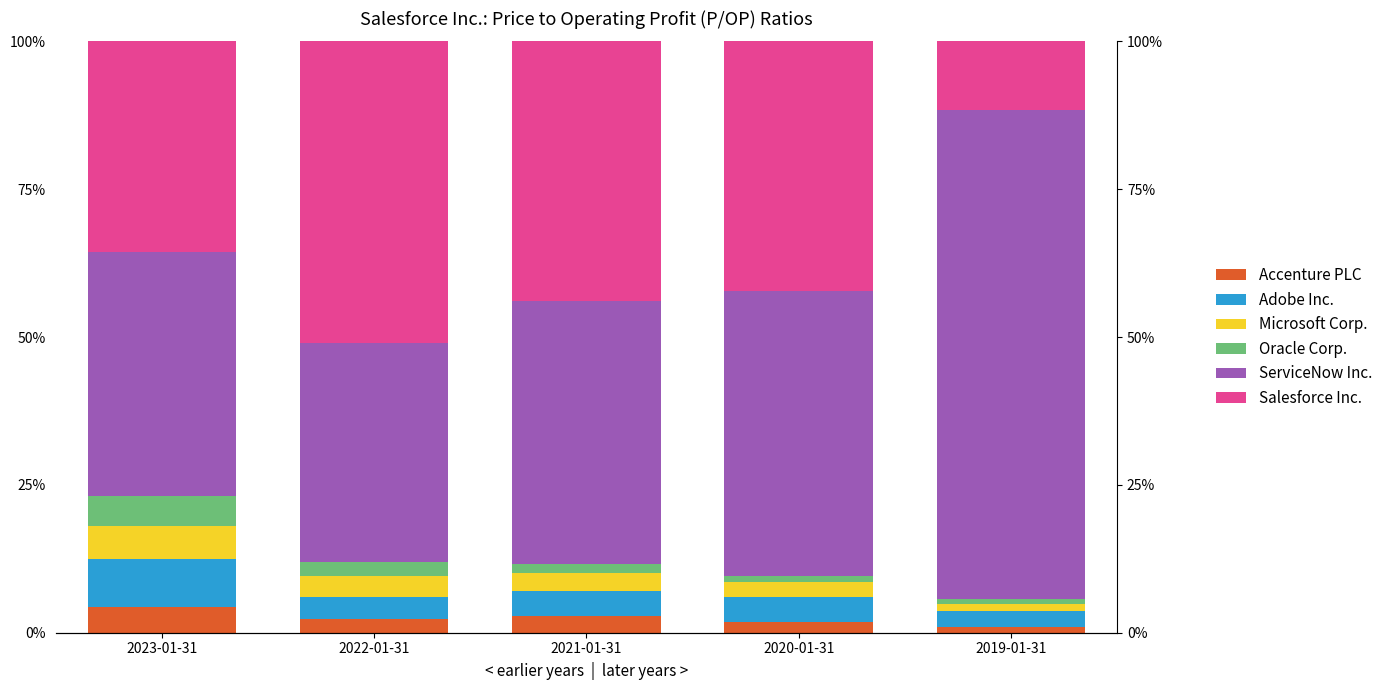

Reading left to right, list all the values displayed in this chart.

Accenture PLC: 2023-01-31=4.3	2022-01-31=2.4	2021-01-31=2.9	2020-01-31=1.8	2019-01-31=1.0
Adobe Inc.: 2023-01-31=8.1	2022-01-31=3.7	2021-01-31=4.1	2020-01-31=4.3	2019-01-31=2.7
Microsoft Corp.: 2023-01-31=5.6	2022-01-31=3.5	2021-01-31=3.1	2020-01-31=2.4	2019-01-31=1.3
Oracle Corp.: 2023-01-31=5.1	2022-01-31=2.4	2021-01-31=1.5	2020-01-31=1.0	2019-01-31=0.7
ServiceNow Inc.: 2023-01-31=41.3	2022-01-31=37.1	2021-01-31=44.4	2020-01-31=48.2	2019-01-31=82.7
Salesforce Inc.: 2023-01-31=35.6	2022-01-31=51.0	2021-01-31=43.9	2020-01-31=42.3	2019-01-31=11.6